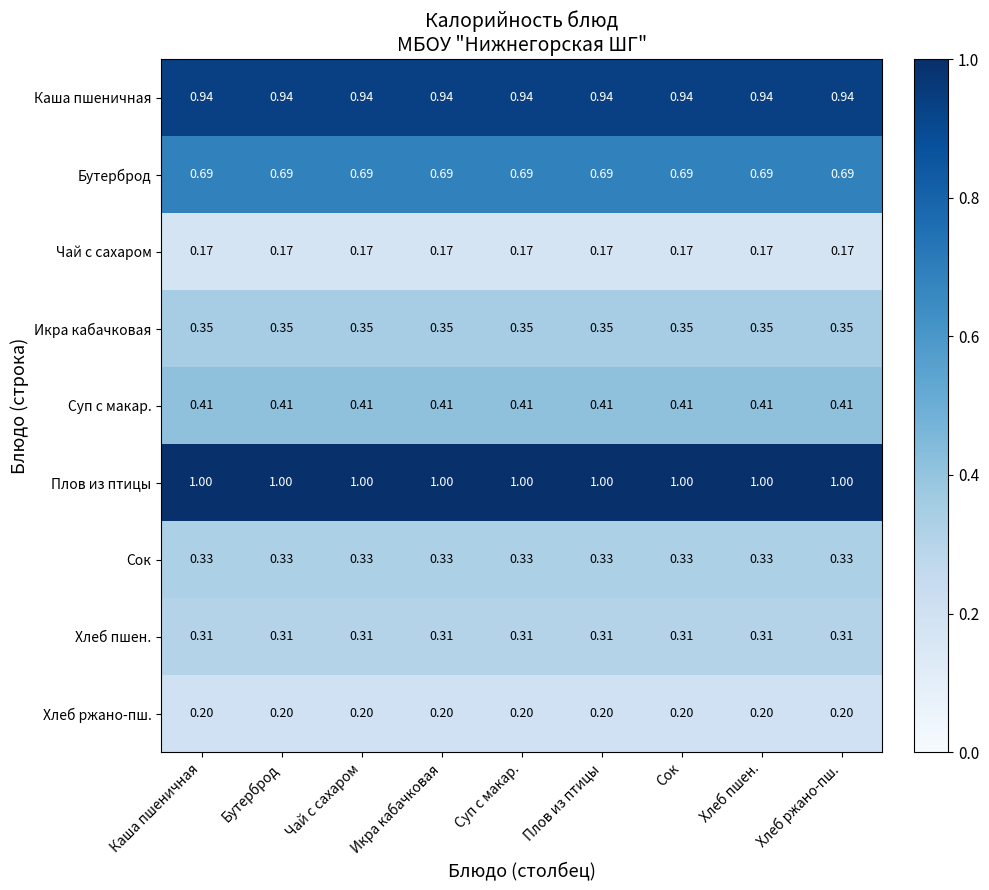

What is the difference between the highest and lowest values at Каша пшеничная?

0.8